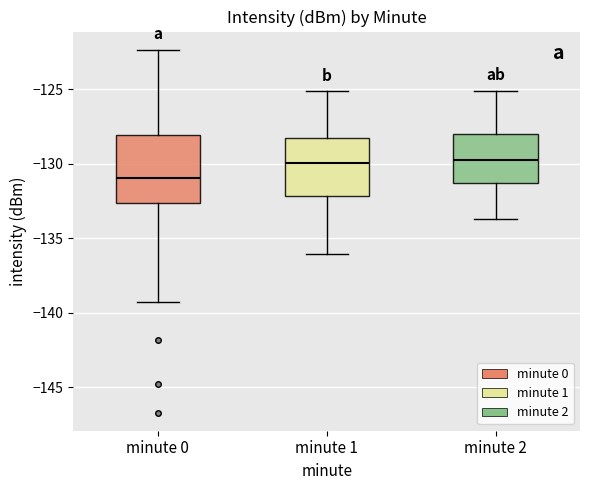

Reading left to right, read every box against the y-axis: the position of its median line, the range the box covers, and the ends of its whiskers. The values are not printed on the chart, so give them approximately, as read against the axis.

minute 0: median -131.0, box -132.5 to -128.0, whiskers -139.5 to -122.5
minute 1: median -130.0, box -132.0 to -128.0, whiskers -136.0 to -125.0
minute 2: median -129.5, box -131.5 to -128.0, whiskers -133.5 to -125.0